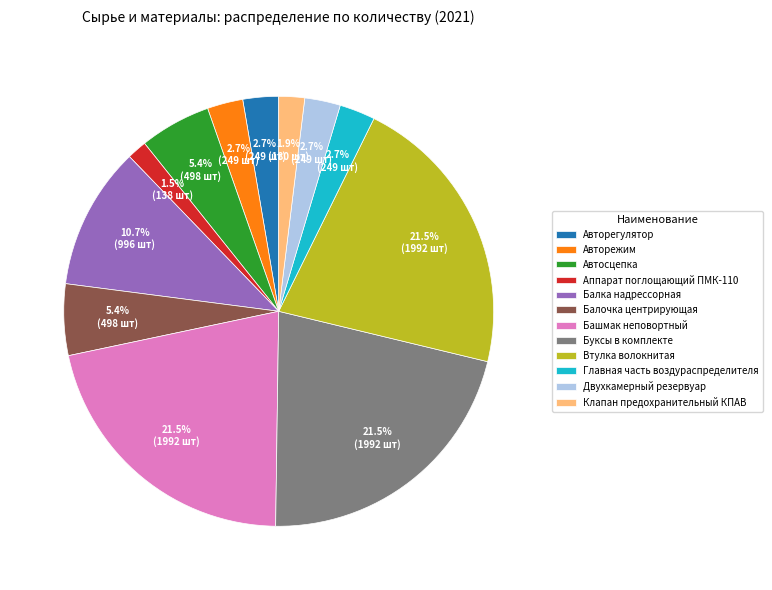

Is there any slice that represents more than half of the pie?

No